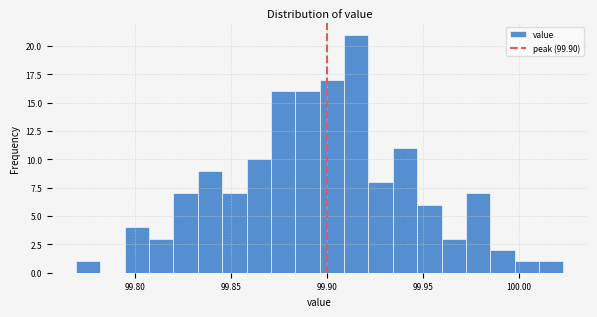

Read against the x-axis, roughly where is the centre of the tallest bar?

99.915